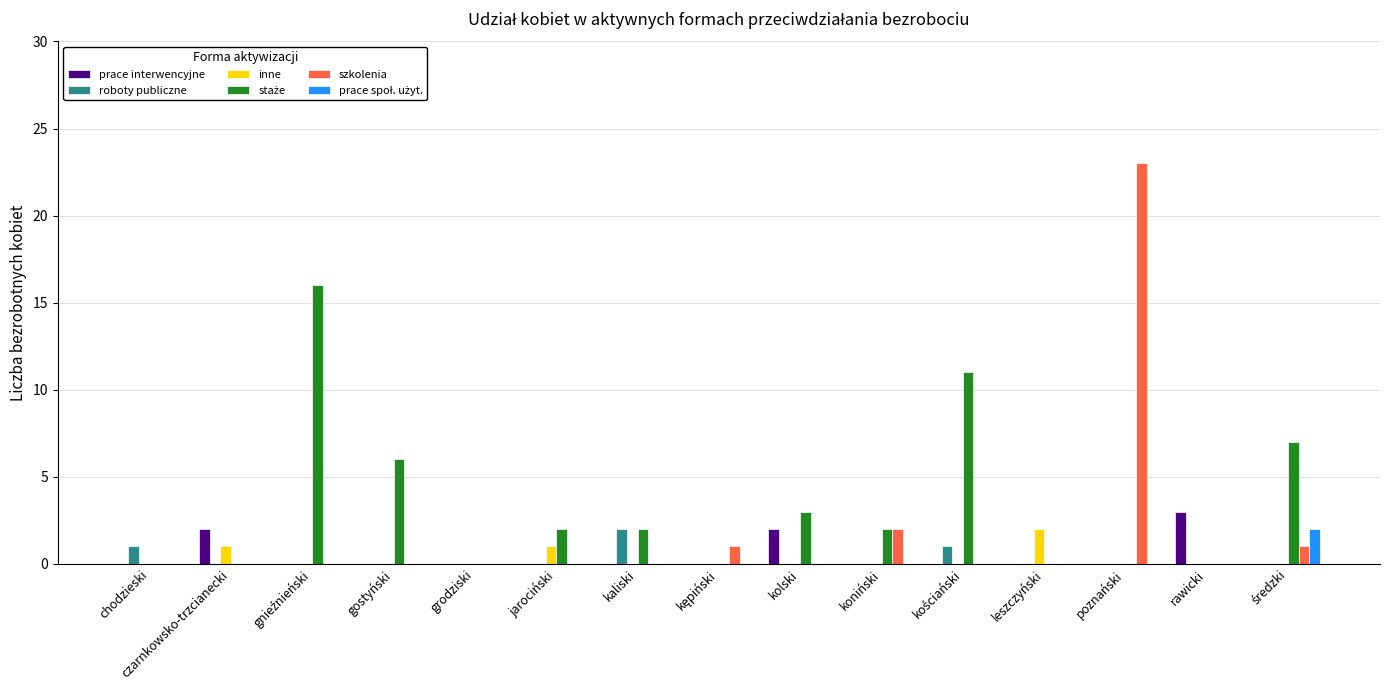

Which label corresponds to the largest value in the chart?

poznański